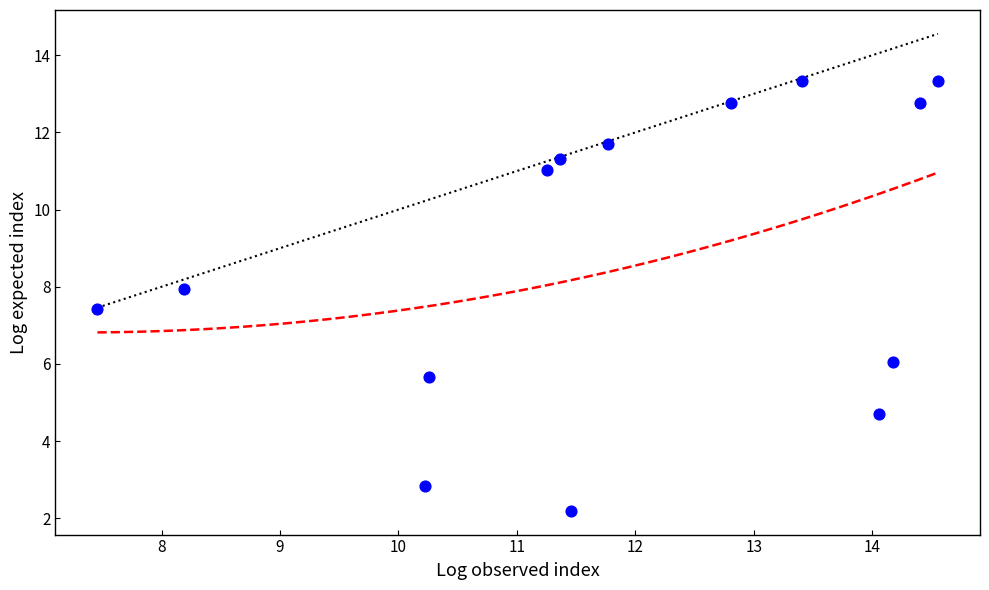

What Y value in the scatter plot is closest to 7?

7.4